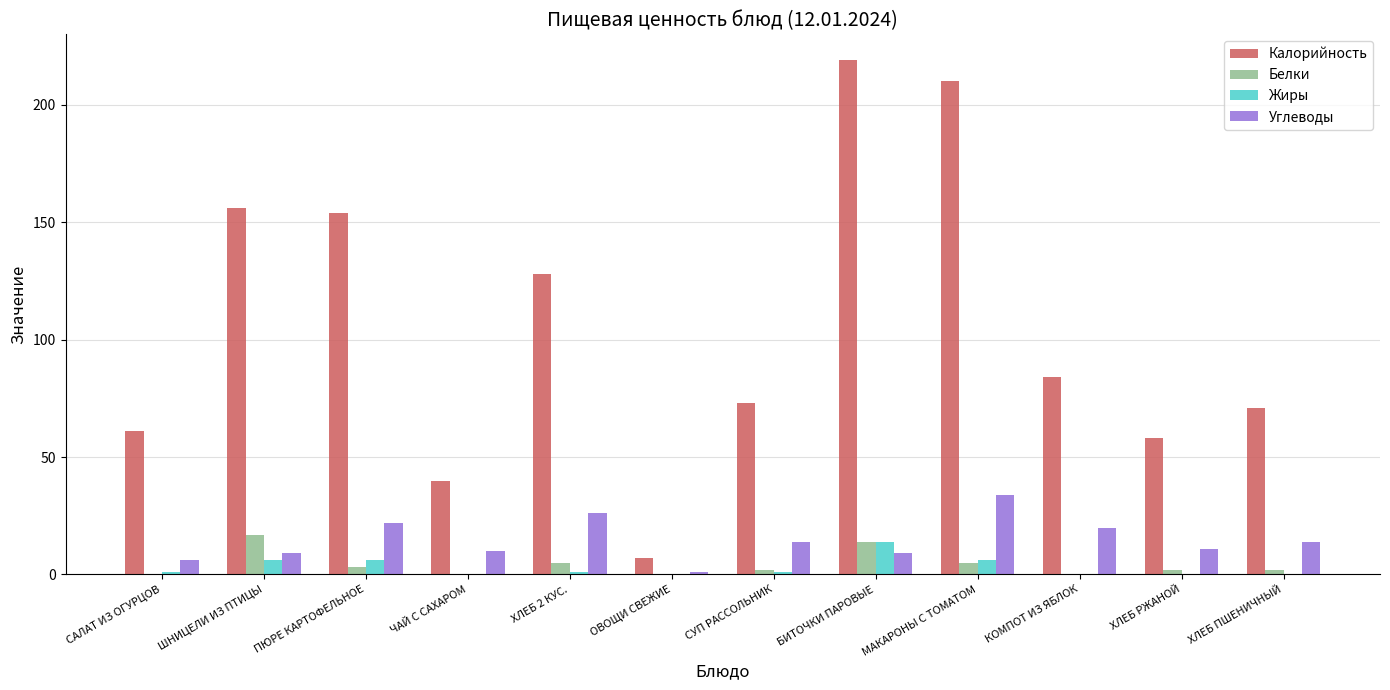

What is the sum of all Углеводы values?

176